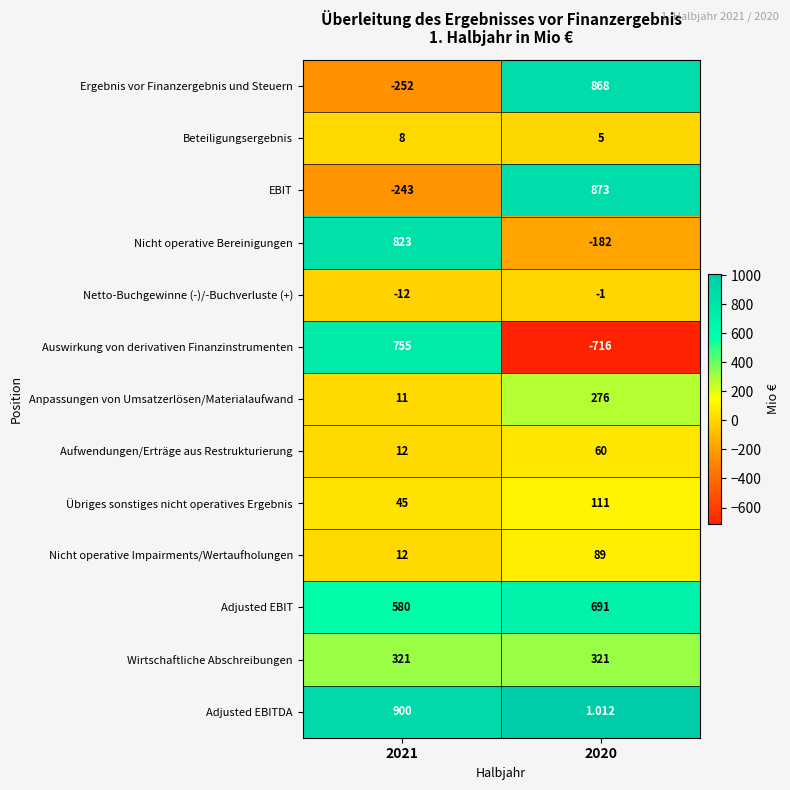

Which series has the largest total across all categories?

Adjusted EBIT